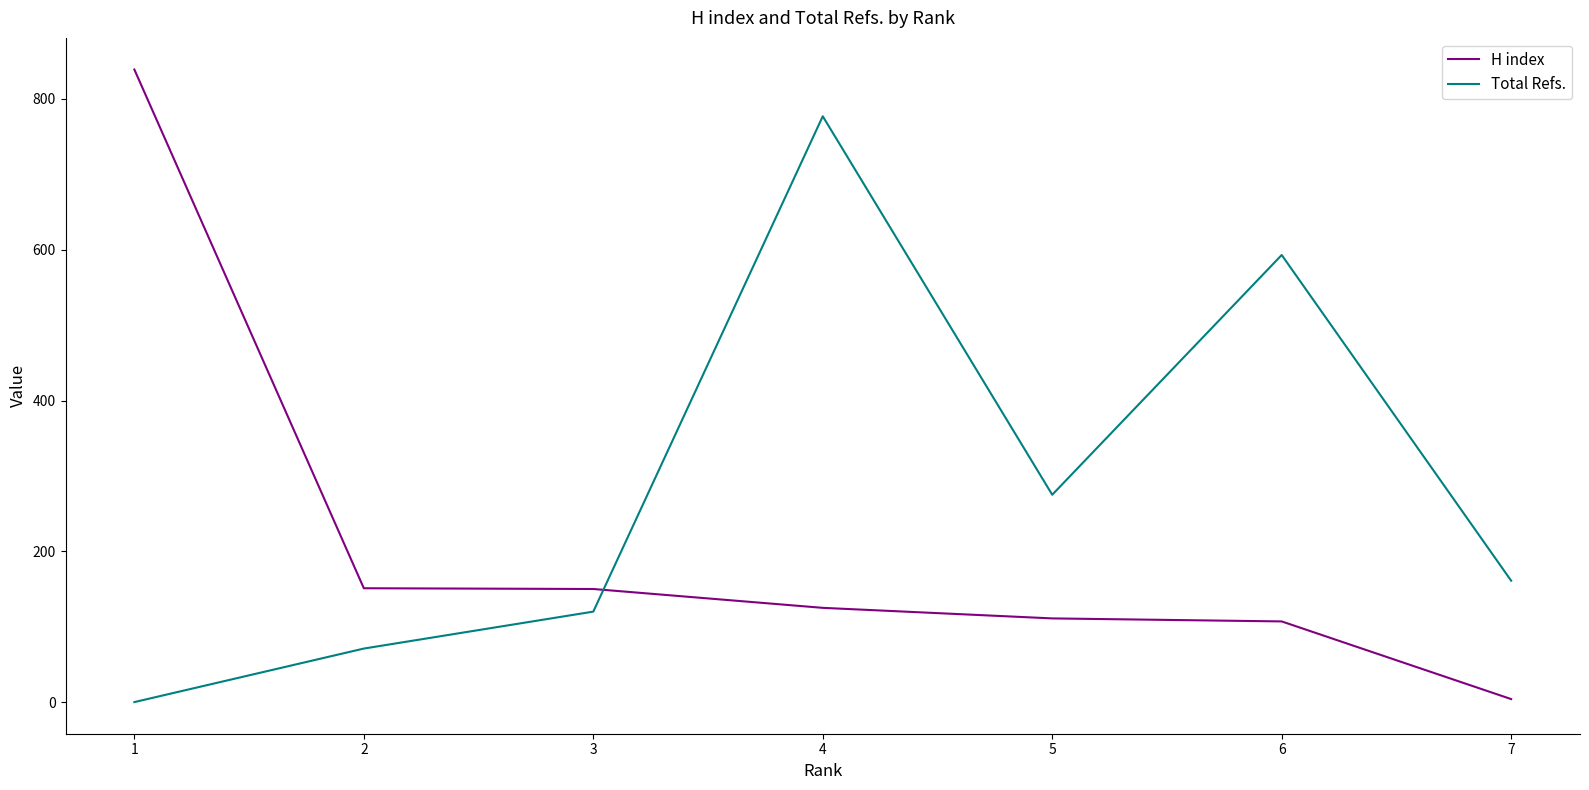

Is the value of H index at 7 greater than the value of Total Refs. at 4?

No